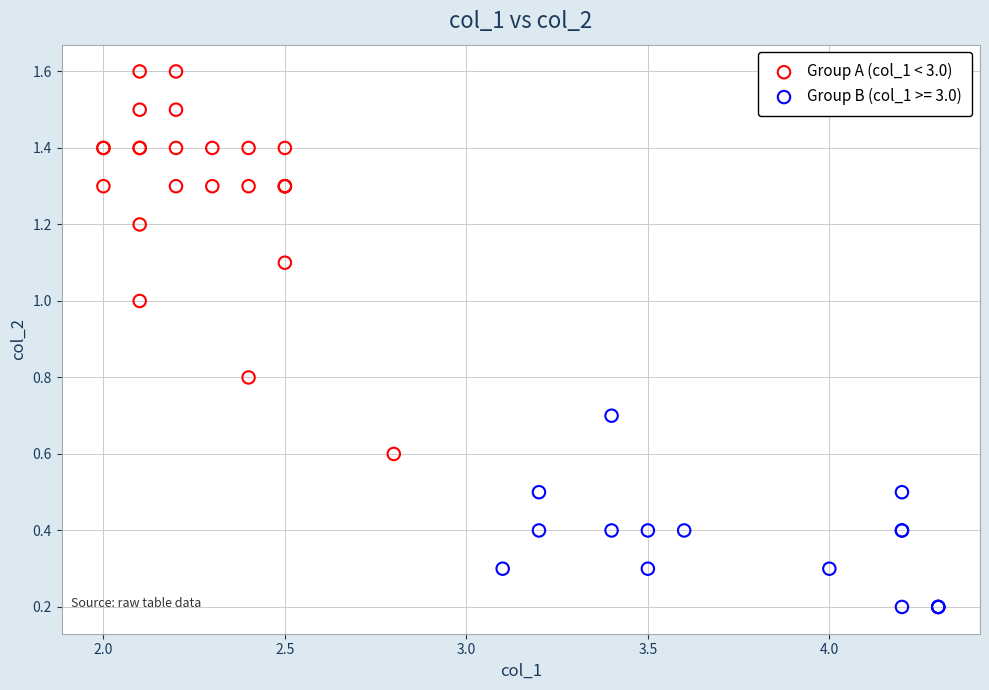

Which series reaches the minimum Y coordinate?

Group B (col_1 >= 3.0)